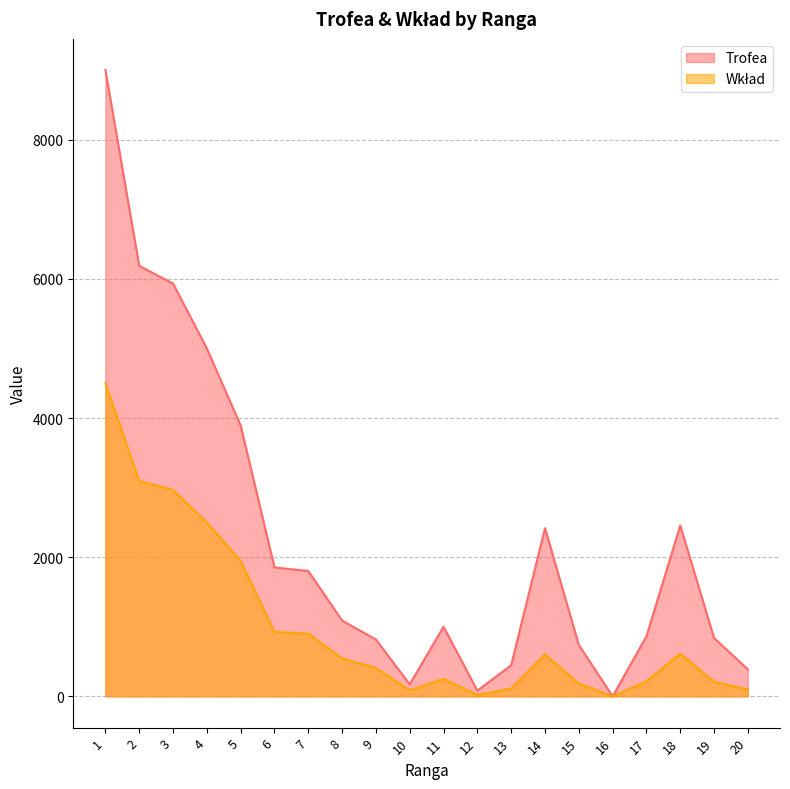

Is it true that Trofea equals 3790 at 2?

False